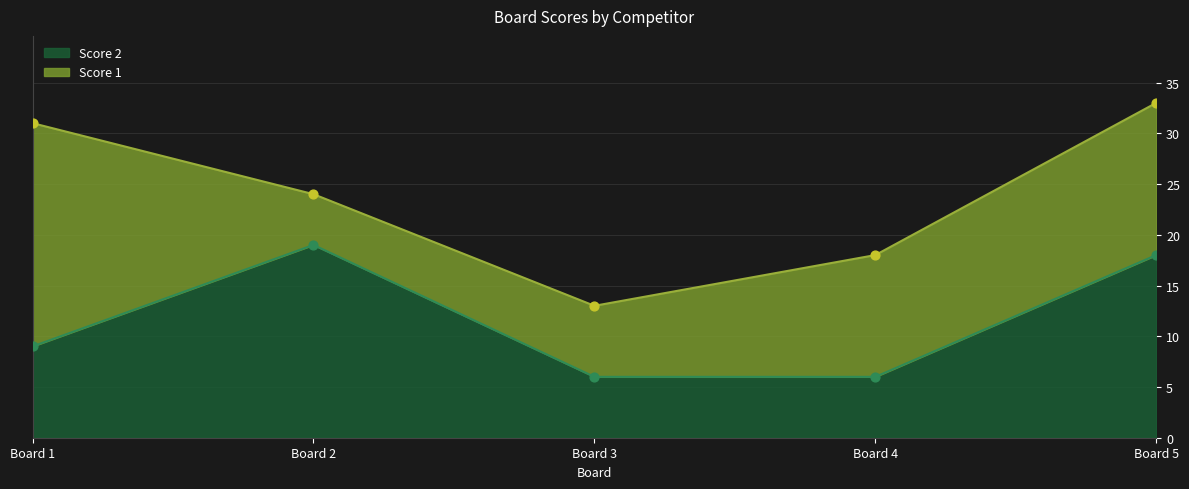

What is the minimum value for Score 2?

6